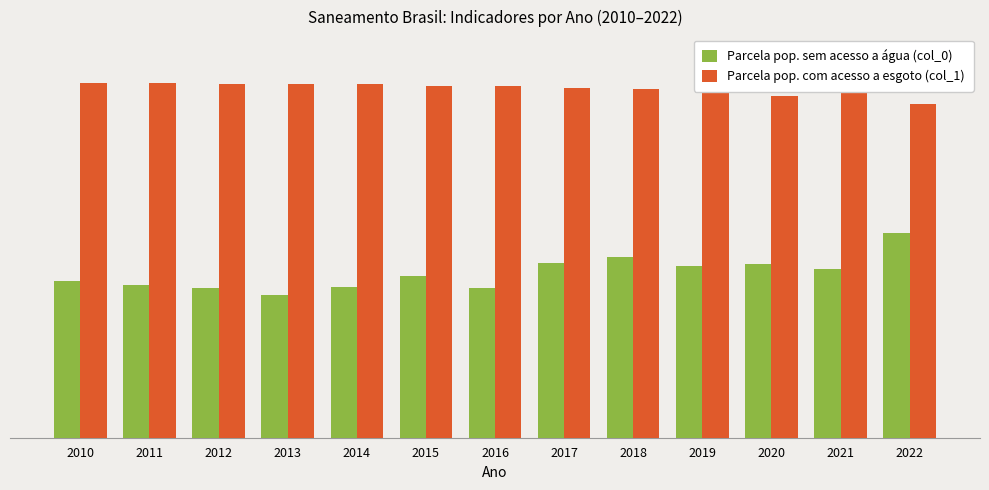

Rank the series by their maximum value, from lowest to highest.

Parcela pop. sem acesso a água (col_0), Parcela pop. com acesso a esgoto (col_1)